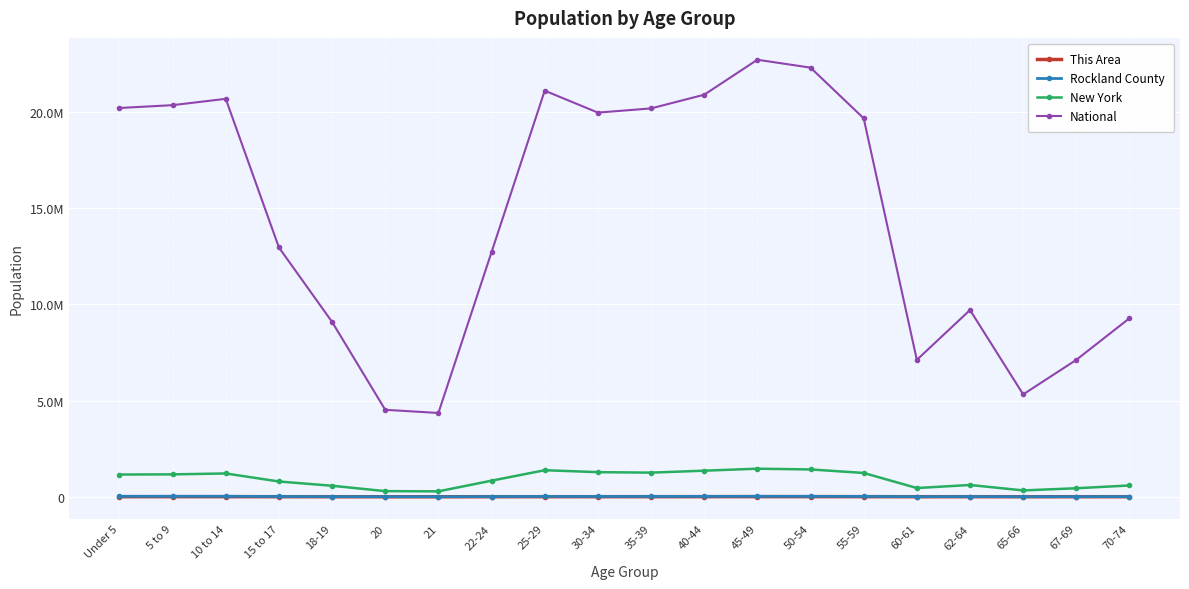

At 35-39, list the series in order from largest to smallest.

National, New York, Rockland County, This Area